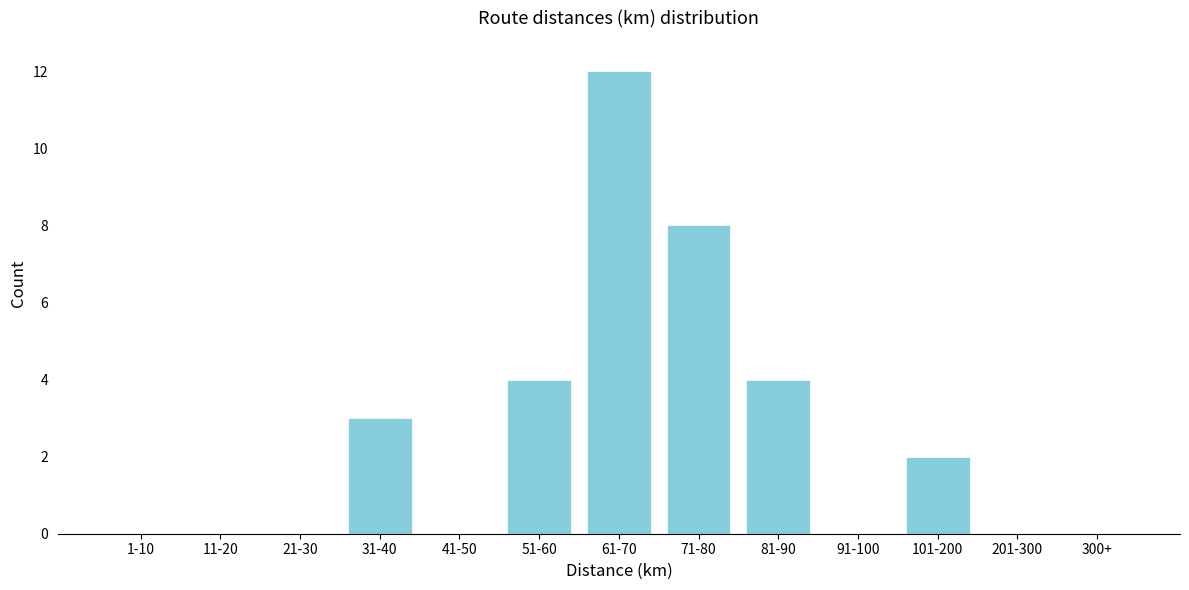

Reading left to right, what are all the values shown in this chart?

1-10=0	11-20=0	21-30=0	31-40=3	41-50=0	51-60=4	61-70=12	71-80=8	81-90=4	91-100=0	101-200=2	201-300=0	300+=0